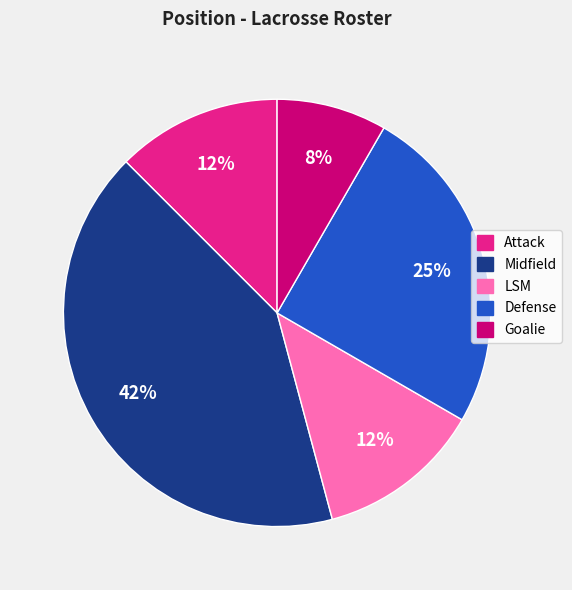

Is there a majority slice in this chart?

No